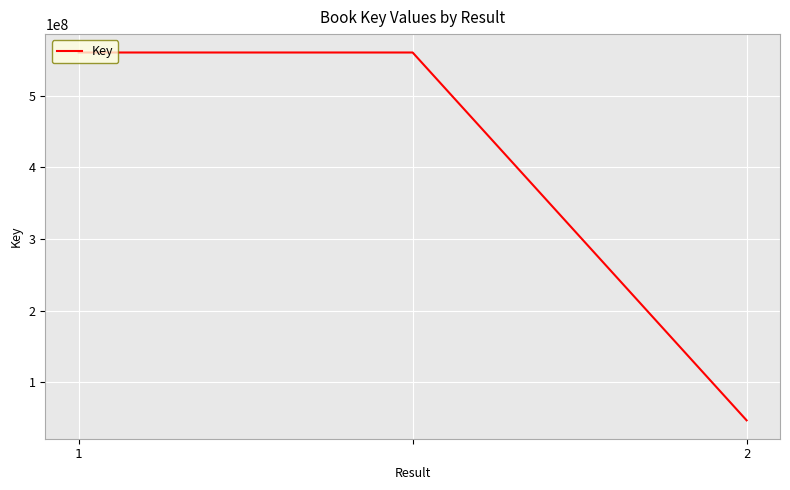

What is the difference between the maximum and minimum values?

513020541